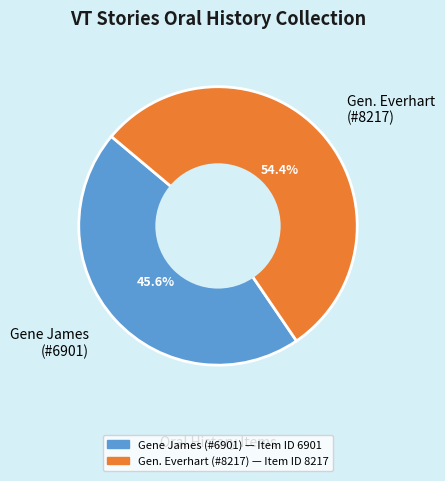

Which has a higher value, Gene James (#6901) or Gen. Everhart (#8217)?

Gen. Everhart (#8217)